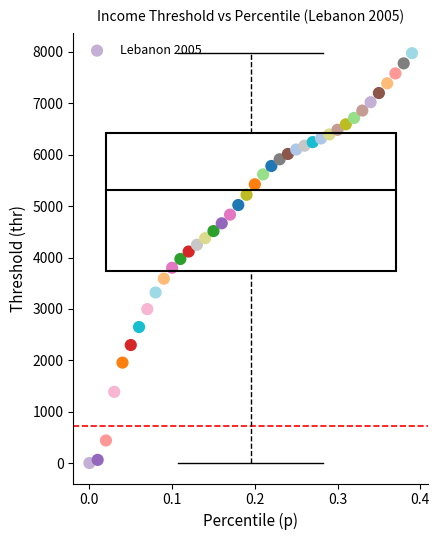

What is the range of X values (max minus min)?

0.4